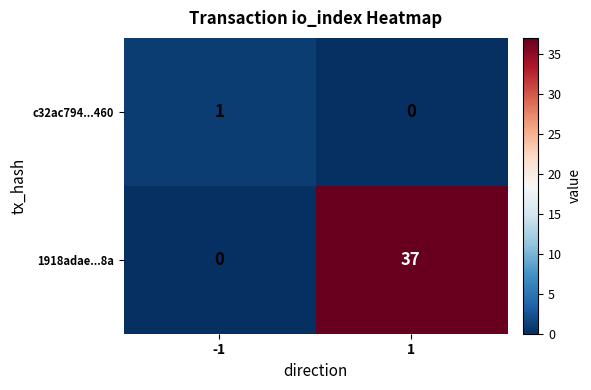

What is the sum of all 1918adae...8a values?

37